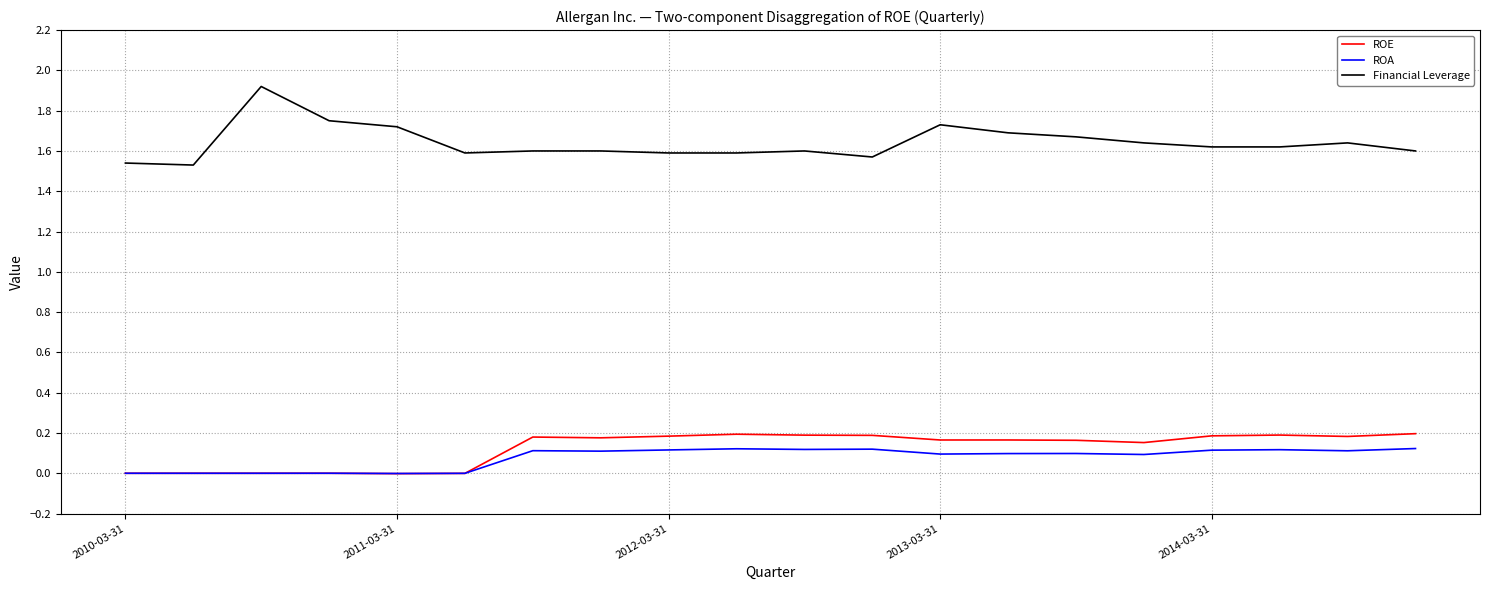

True or false: ROE has more than 1 interior local peaks.

True